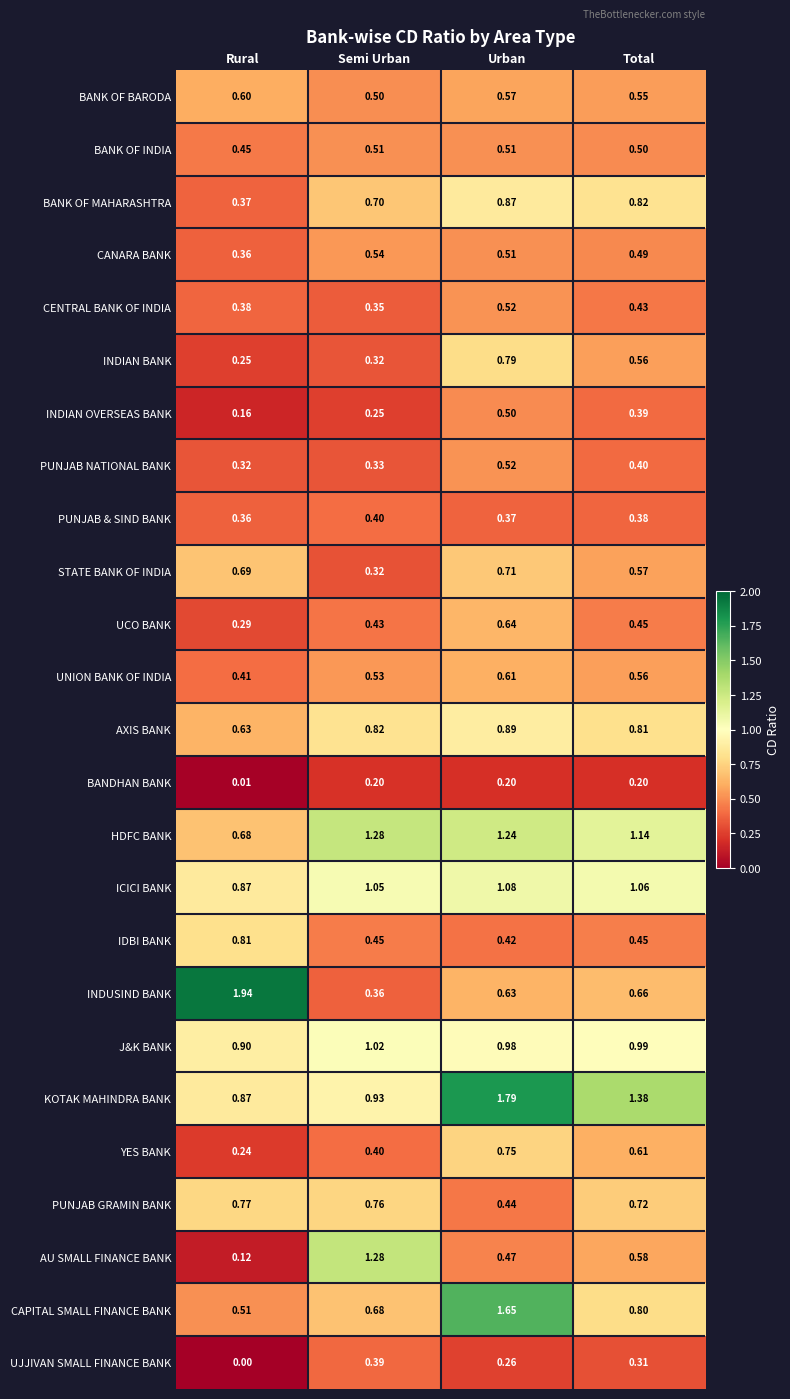

Which series changed the most between Semi Urban and Urban?

CAPITAL SMALL FINANCE BANK